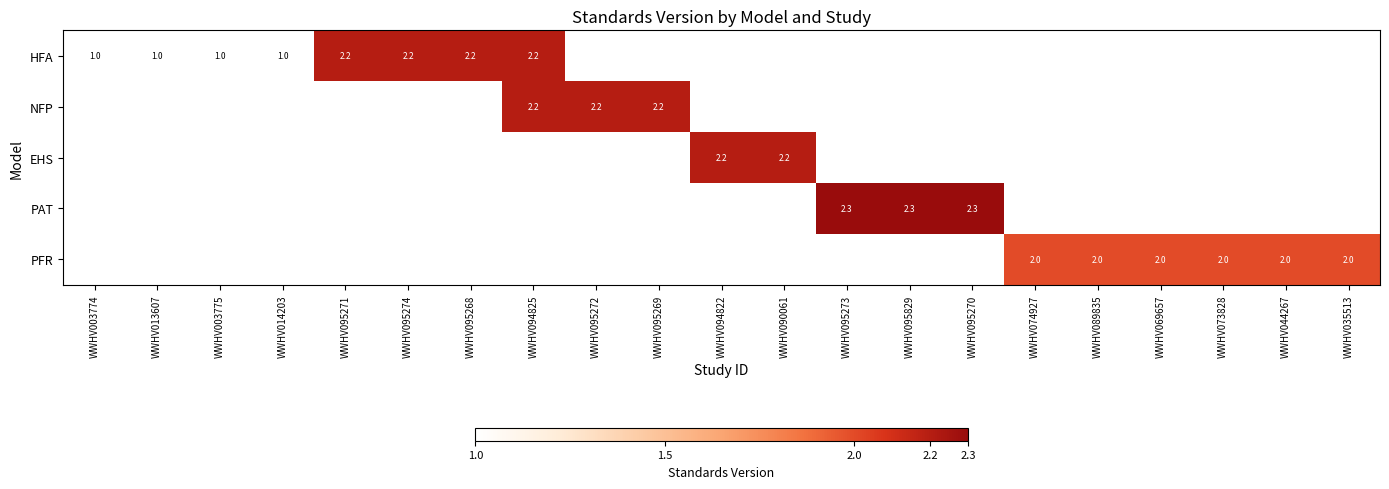

Is it true that HFA equals 0.9 at WWHV095271?

False